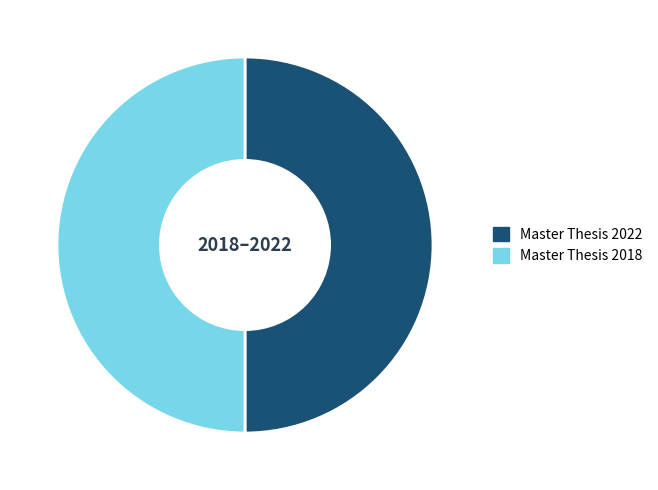

How many slices are in this pie chart?

2